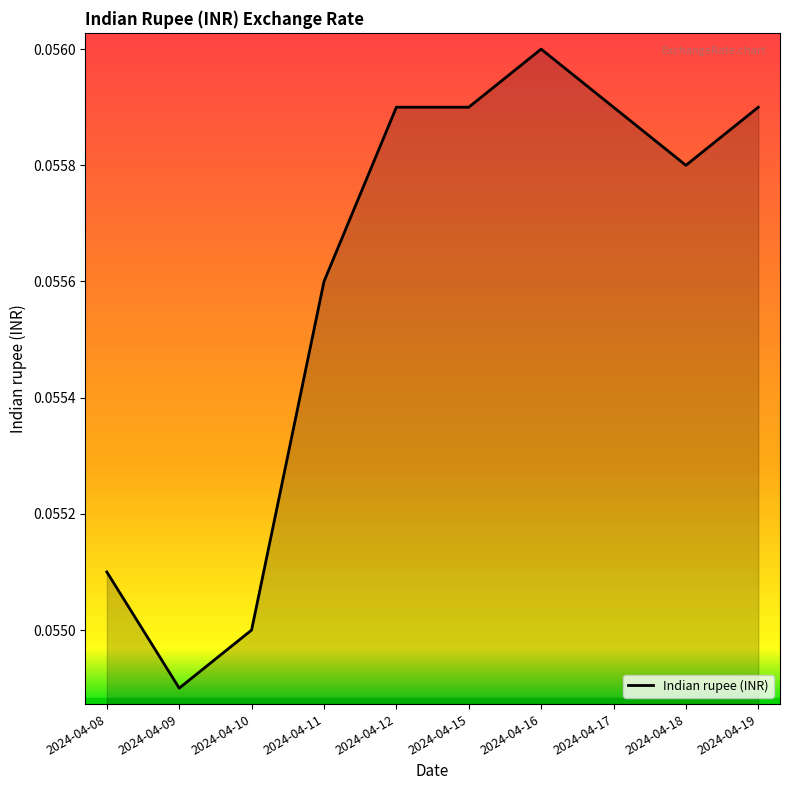

Where is the data nearest to the value 0?

2024-04-09